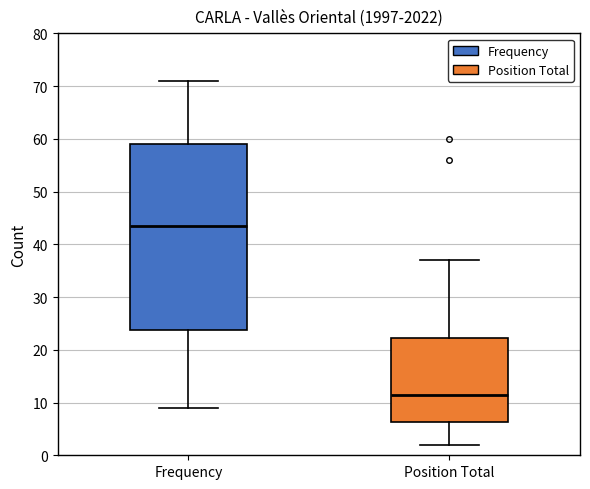

Reading left to right, read every box against the y-axis: the position of its median line, the range the box covers, and the ends of its whiskers. The values are not printed on the chart, so give them approximately, as read against the axis.

Frequency: median 44, box 24 to 59, whiskers 9 to 71
Position Total: median 12, box 6 to 22, whiskers 2 to 37